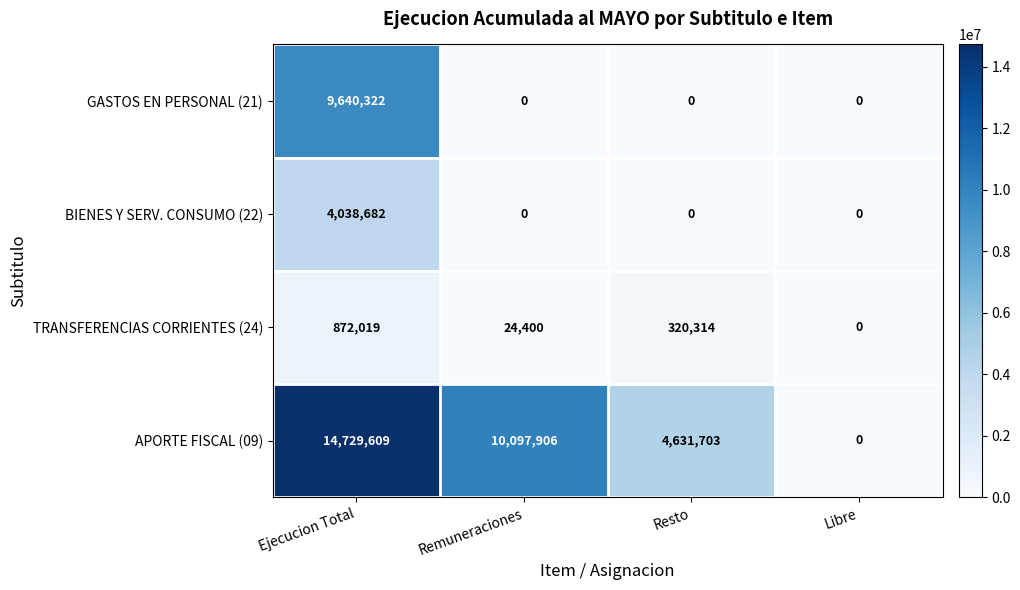

What is the difference between the maximum and minimum values in the GASTOS EN PERSONAL (21) series?

9640322